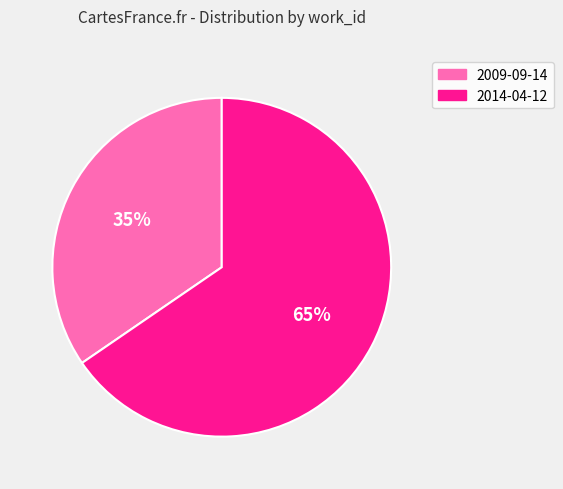

To the nearest percent, what portion does 2009-09-14 represent?

35%